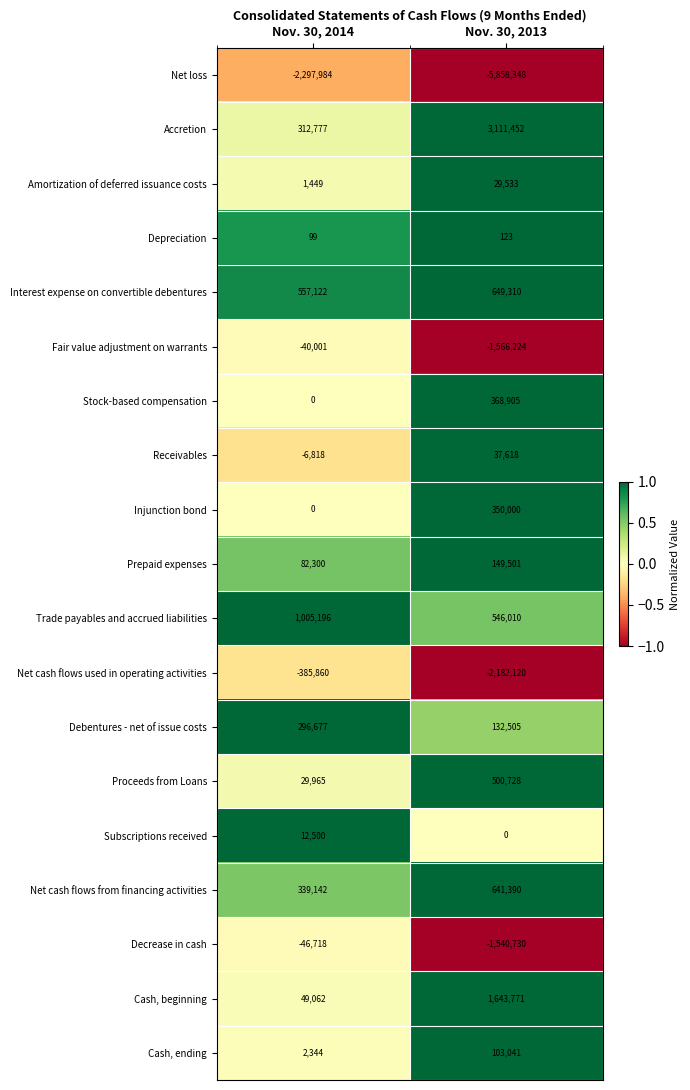

True or false: Decrease in cash has a value of -75798 at Nov. 30, 2014.

False